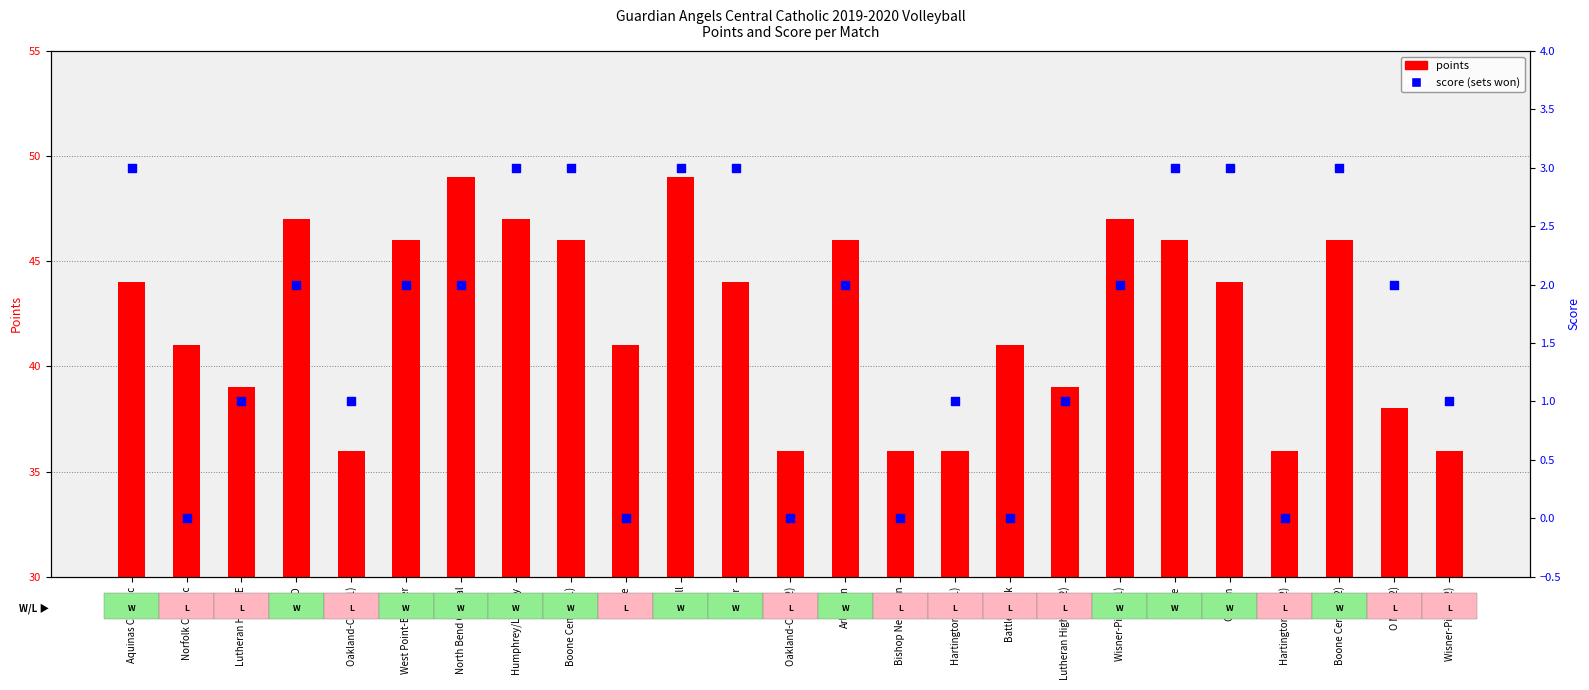

What are all the series names shown in the legend?

points, score